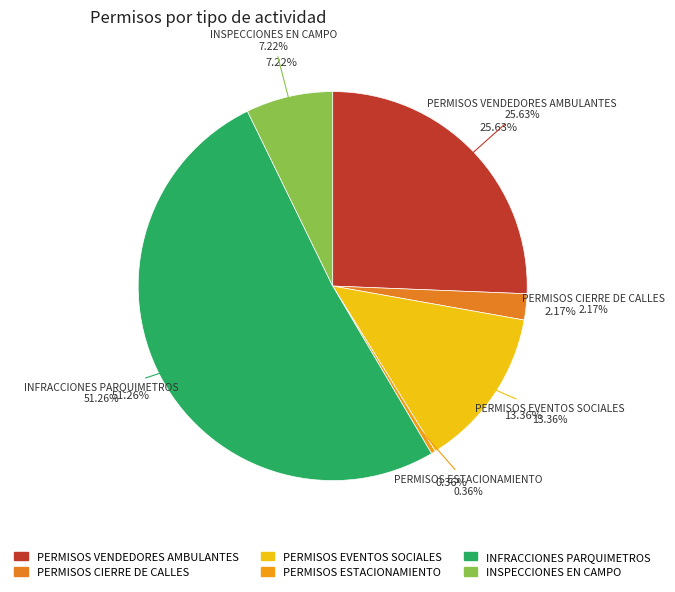

What percentage do PERMISOS EVENTOS SOCIALES and INSPECCIONES EN CAMPO together represent?

20.6%